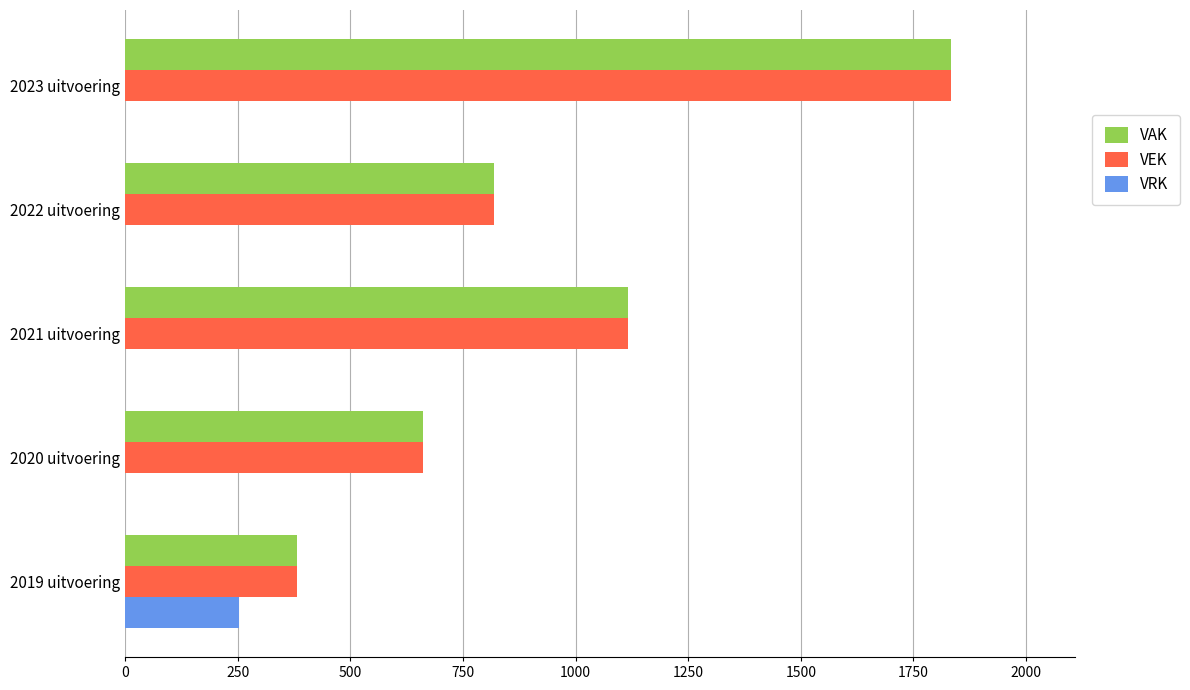

The VRK series shows 252 at 2019 uitvoering. True or false?

True